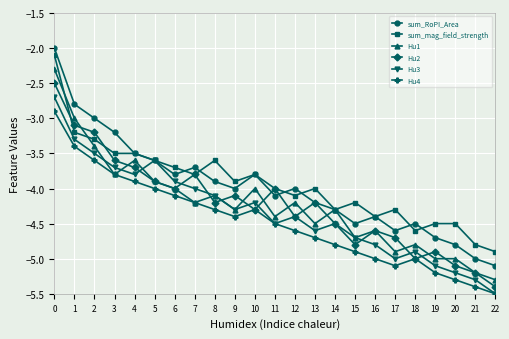

What is the value of the Hu3 point at the 1st from the left?

-2.7